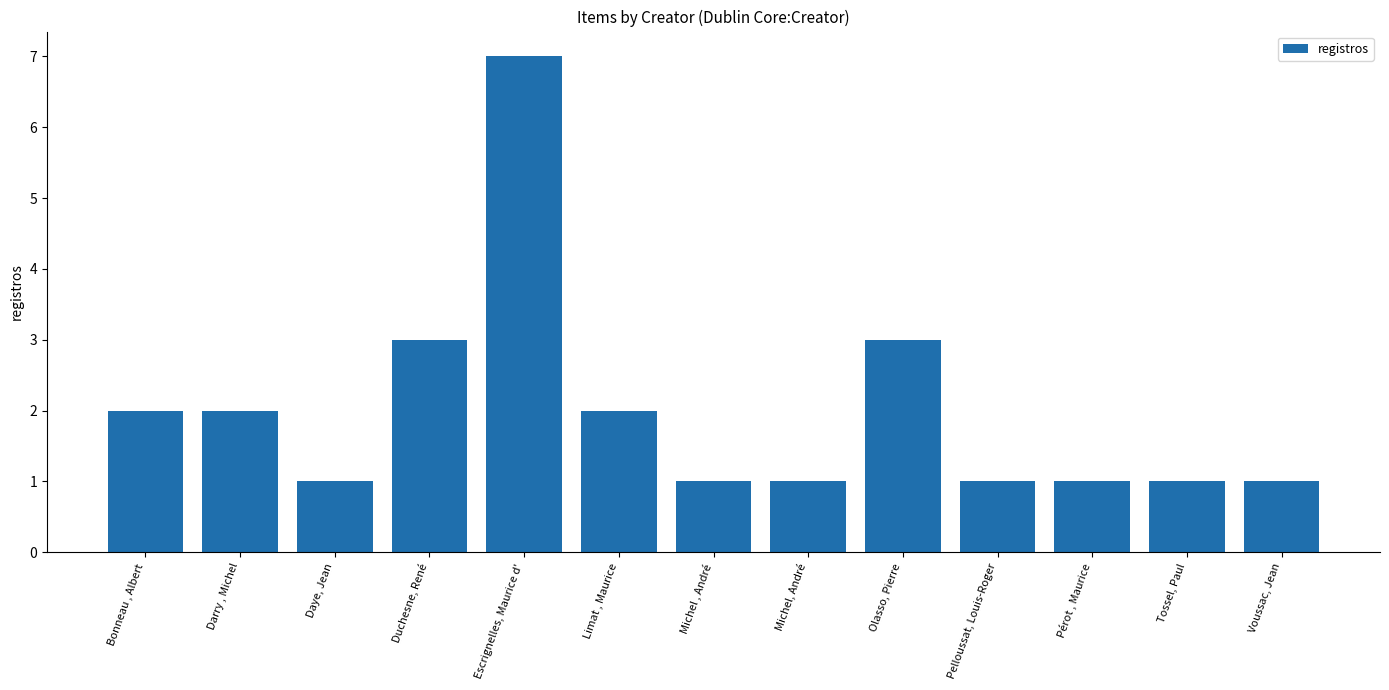

What is the greatest value displayed?

7